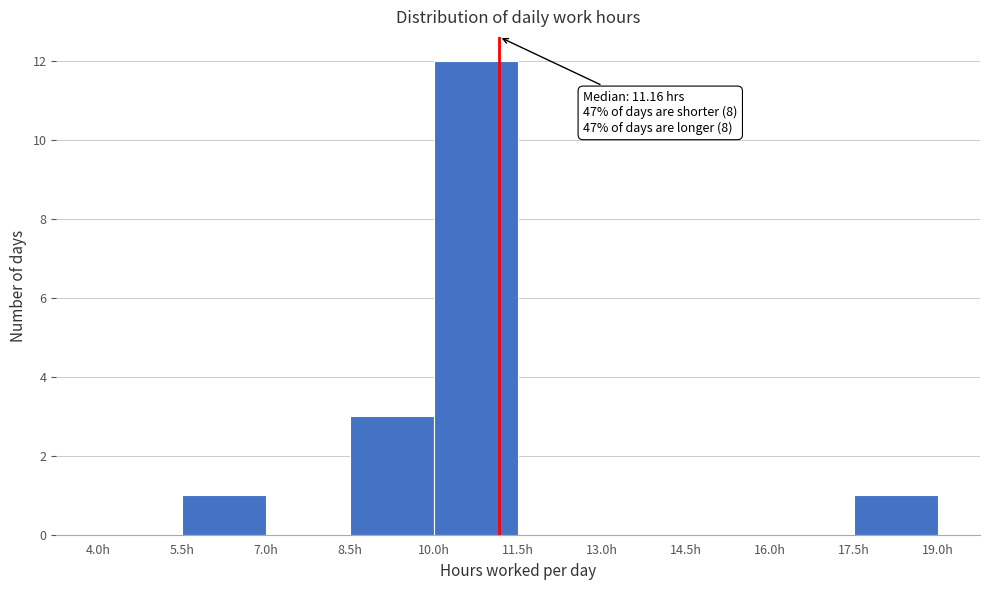

Which range on the x-axis has the tallest bar?

10.0 to 11.5